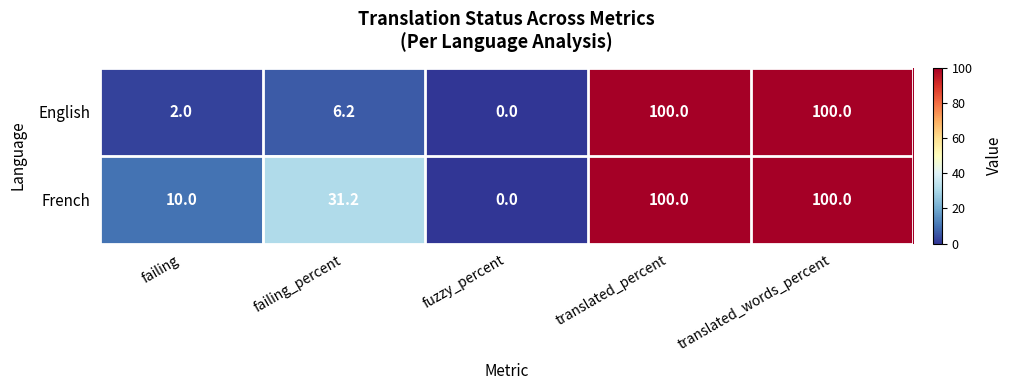

What is the average value of the English series?

41.6